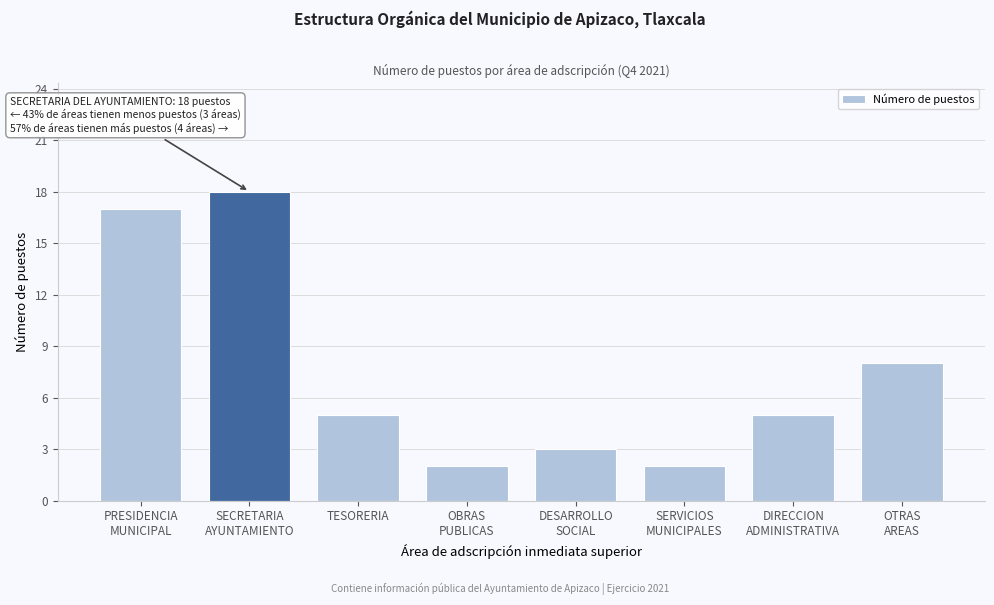

Reading right to left, what are all the values shown in this chart?

8	5	2	3	2	5	18	17